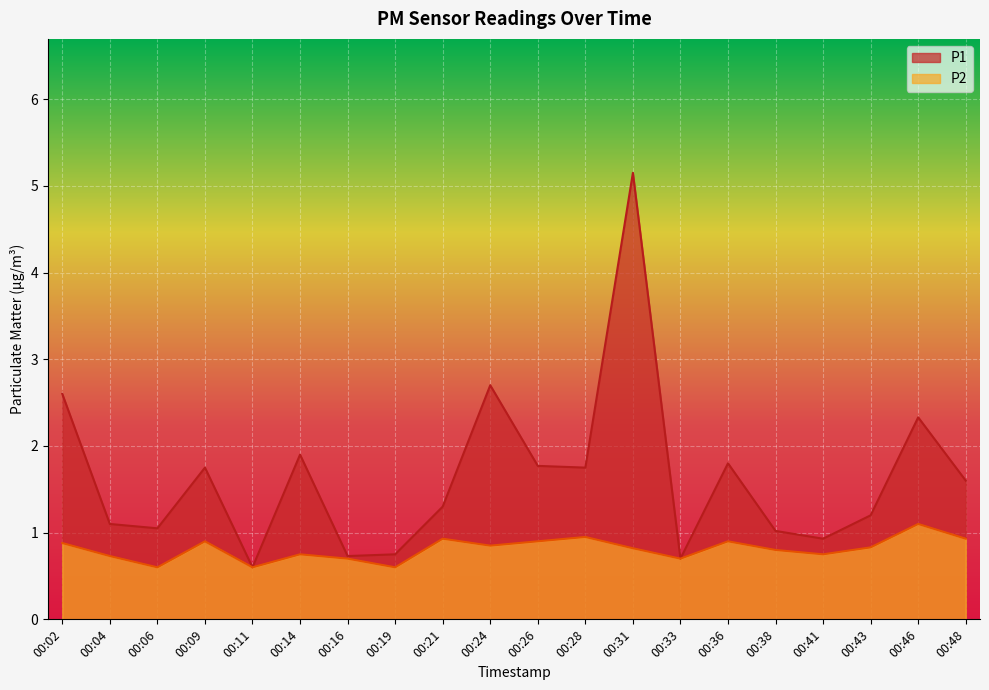

The P2 series shows 0.4 at 00:43. True or false?

False